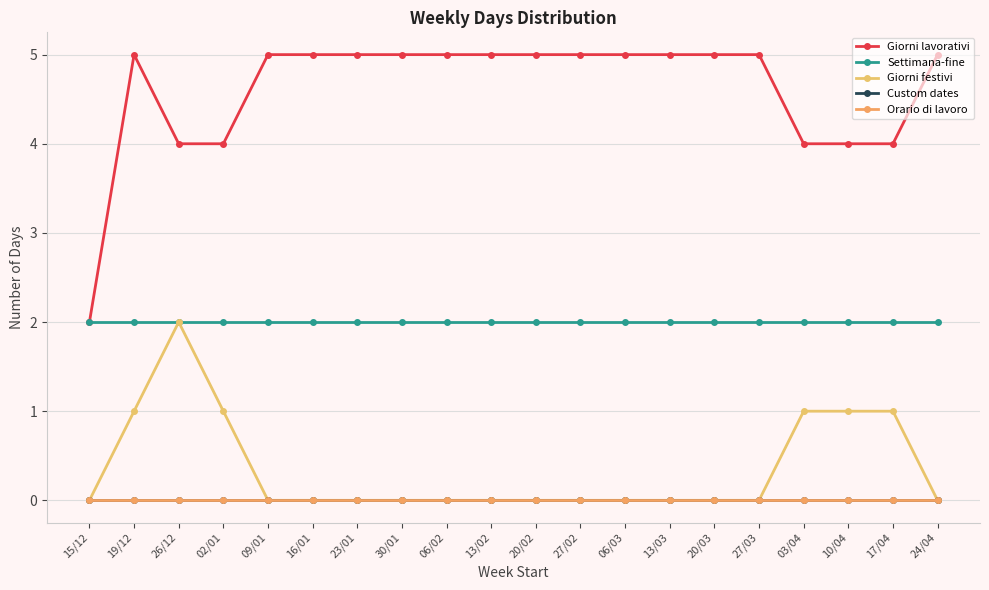

How many Giorni lavorativi values are between 4 and 5?

19